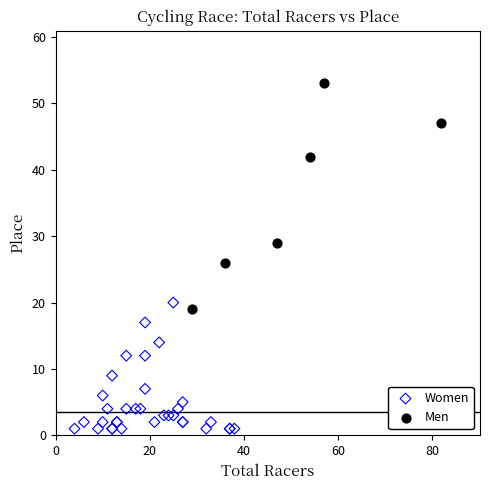

Which series has the widest spread of Y values?

Men